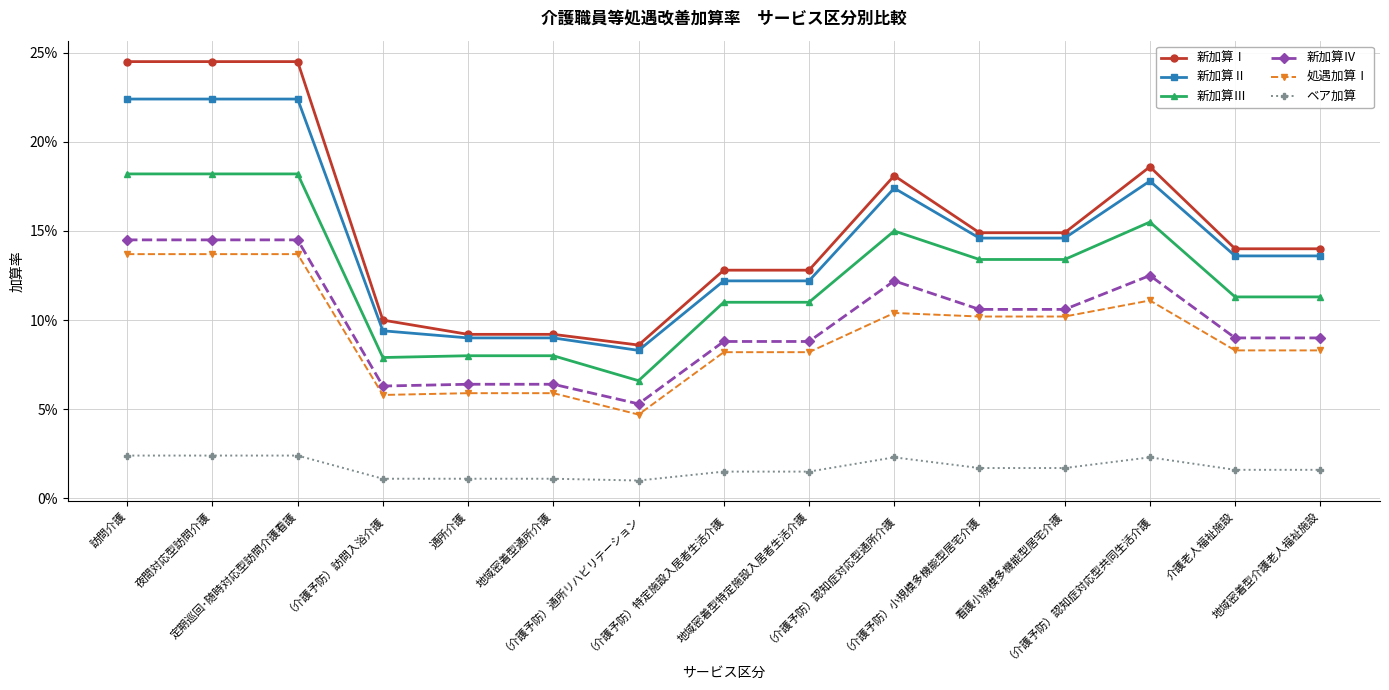

What is the label of the 8th point from the left?

（介護予防）特定施設入居者生活介護